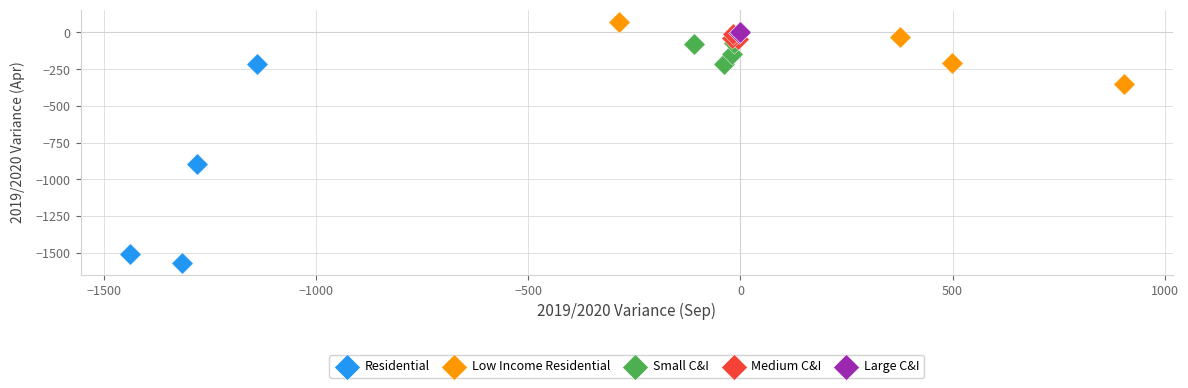

Which series has the widest spread of Y values?

Residential